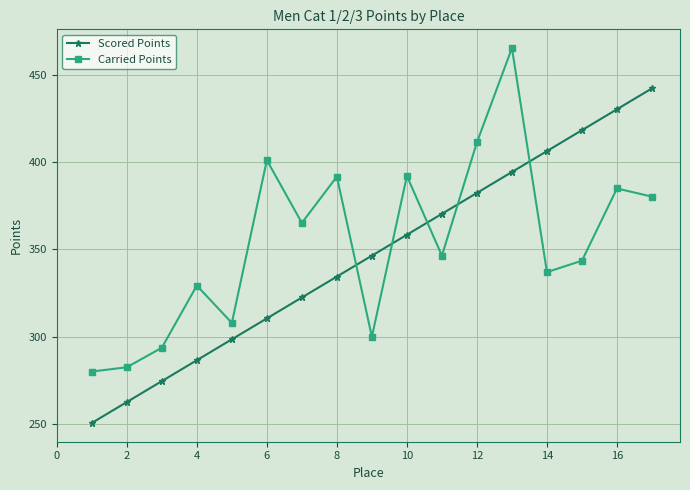

What is the greatest value displayed?

465.6